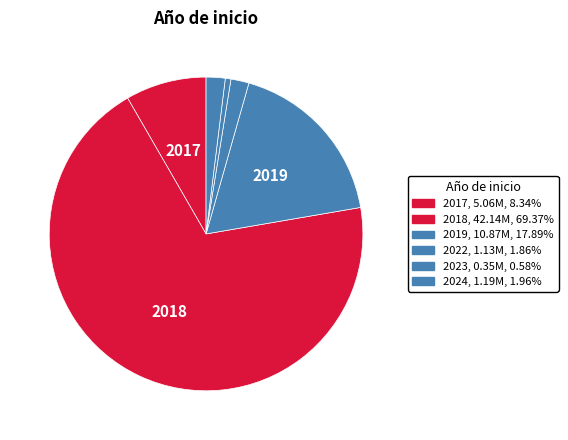

How many segments does this pie chart have?

6